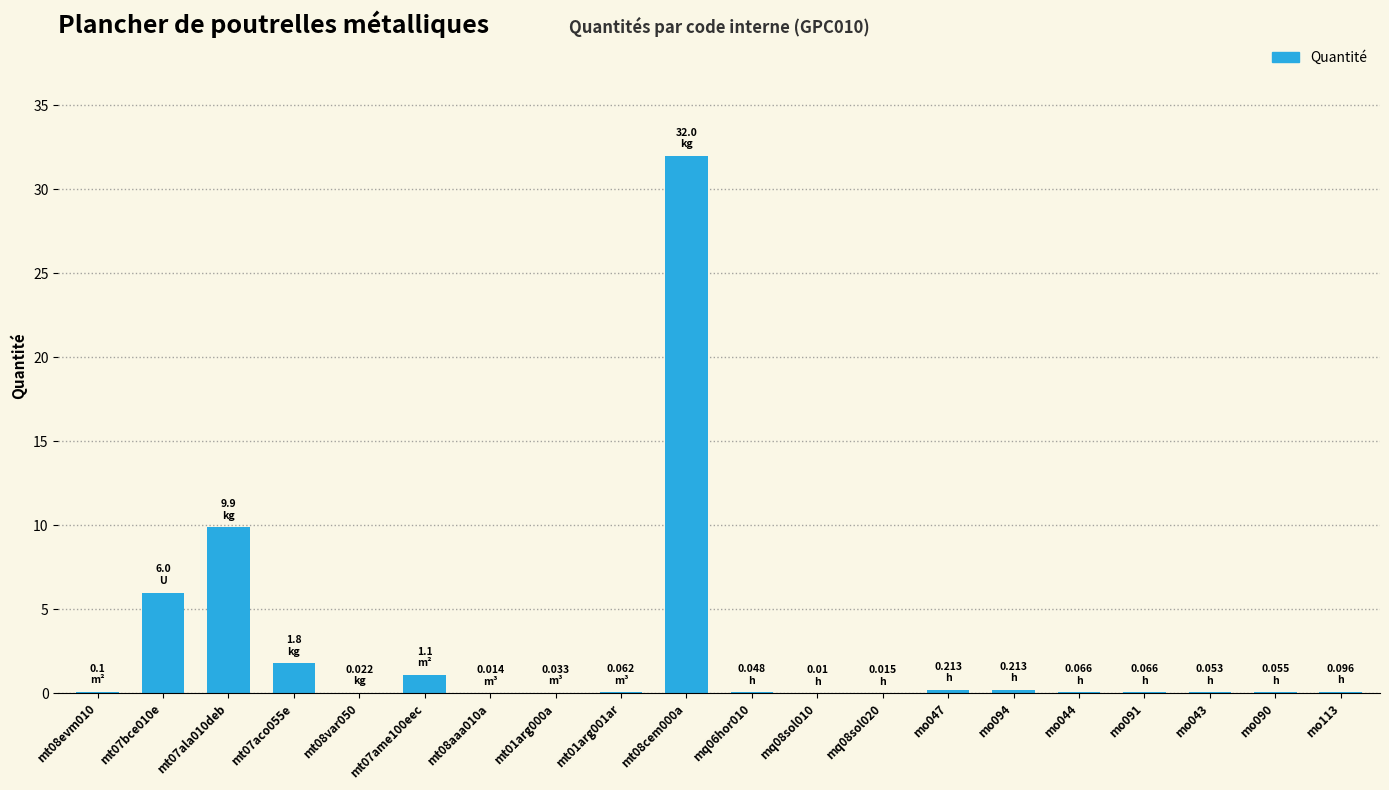

What is the change in value from mt07aco055e to mt01arg000a?

-1.8